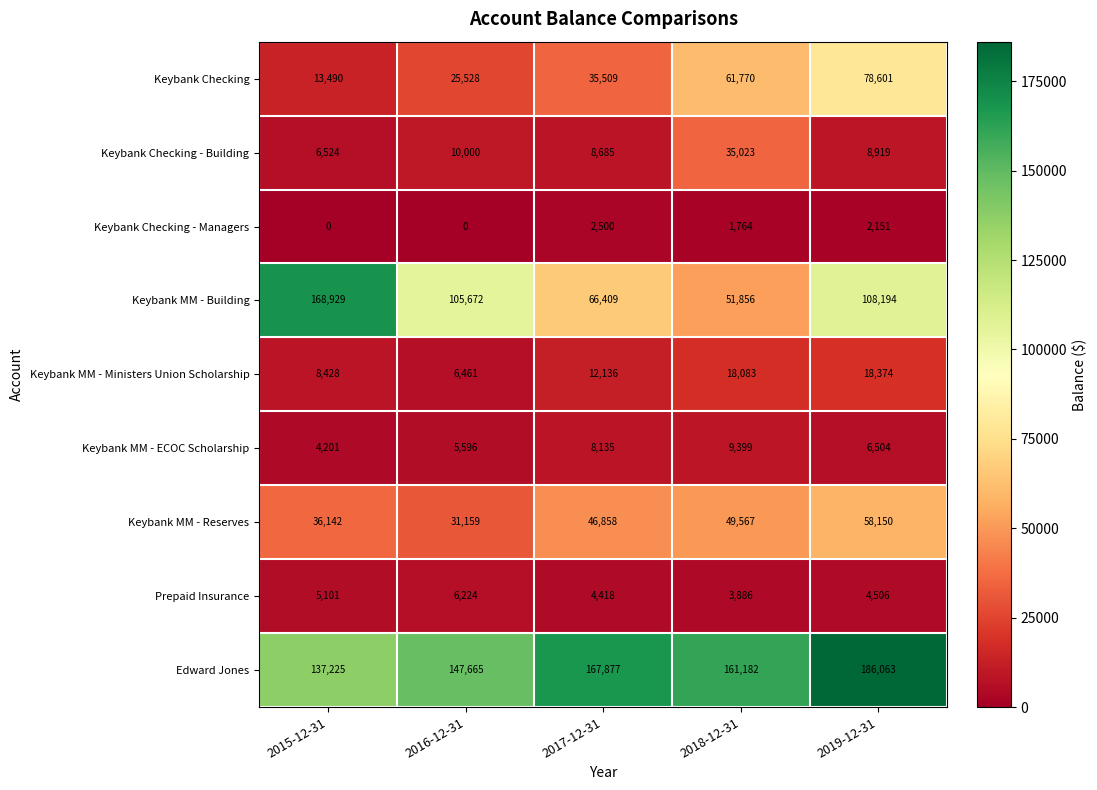

Where is Keybank MM - Building nearest to the value 110392?

2019-12-31